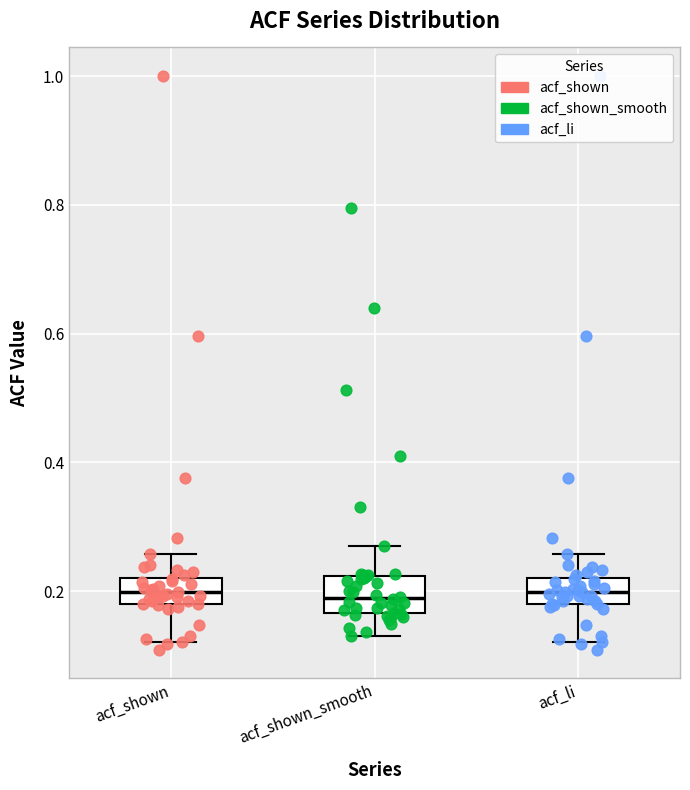

Reading left to right, transcribe this box plot: for each box, give where its median line is, the range the box spans, and where its two whiskers end, as read against the y-axis. The values are not printed on the chart, so give them approximately, as read against the axis.

acf_shown: median 0.20, box 0.18 to 0.22, whiskers 0.12 to 0.26
acf_shown_smooth: median 0.18, box 0.16 to 0.22, whiskers 0.14 to 0.28
acf_li: median 0.20, box 0.18 to 0.22, whiskers 0.12 to 0.26